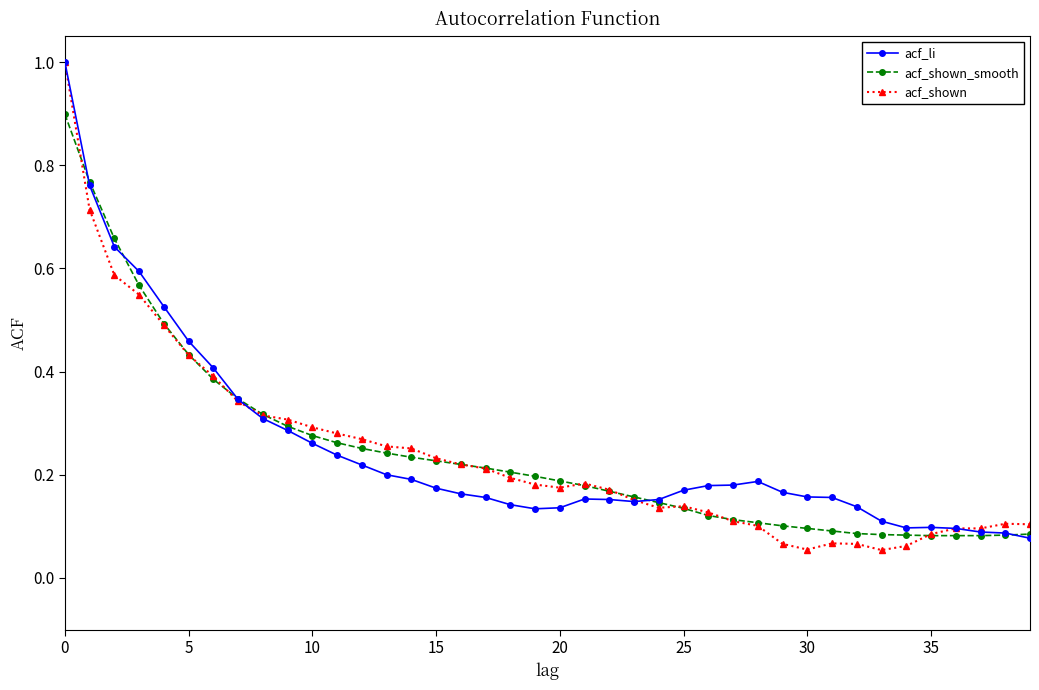

Which series has the widest spread of values?

acf_shown